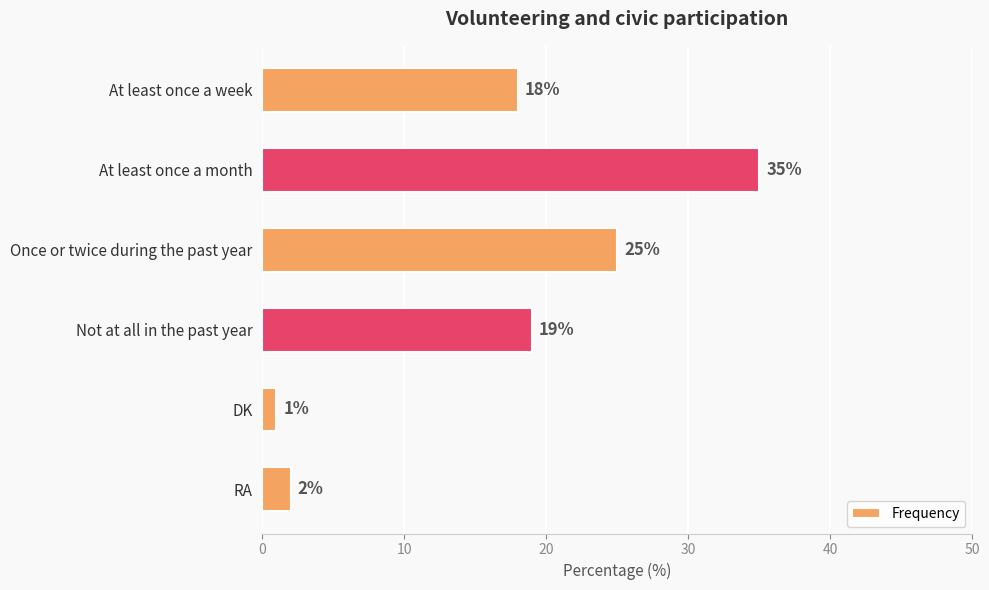

Is it true that the value at At least once a week is 18?

True